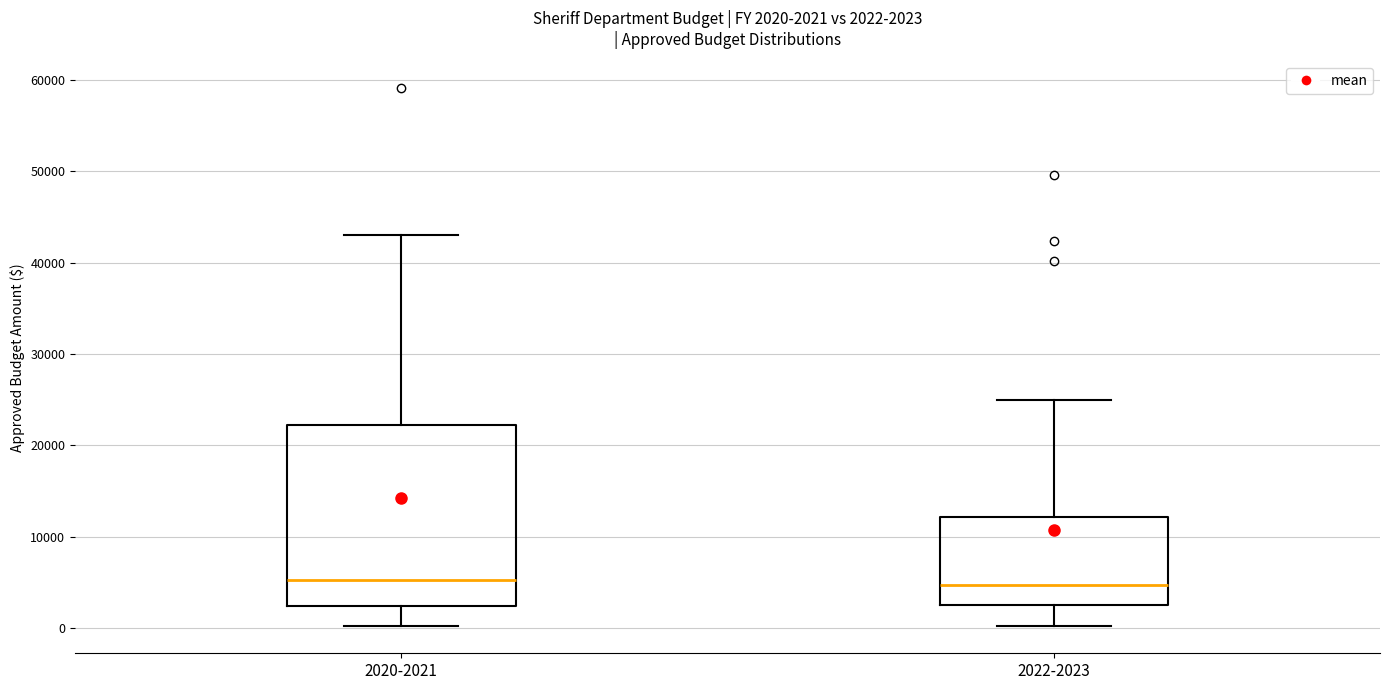

Comparing the boxes themselves (not the whiskers), which one is the tallest?

2020-2021